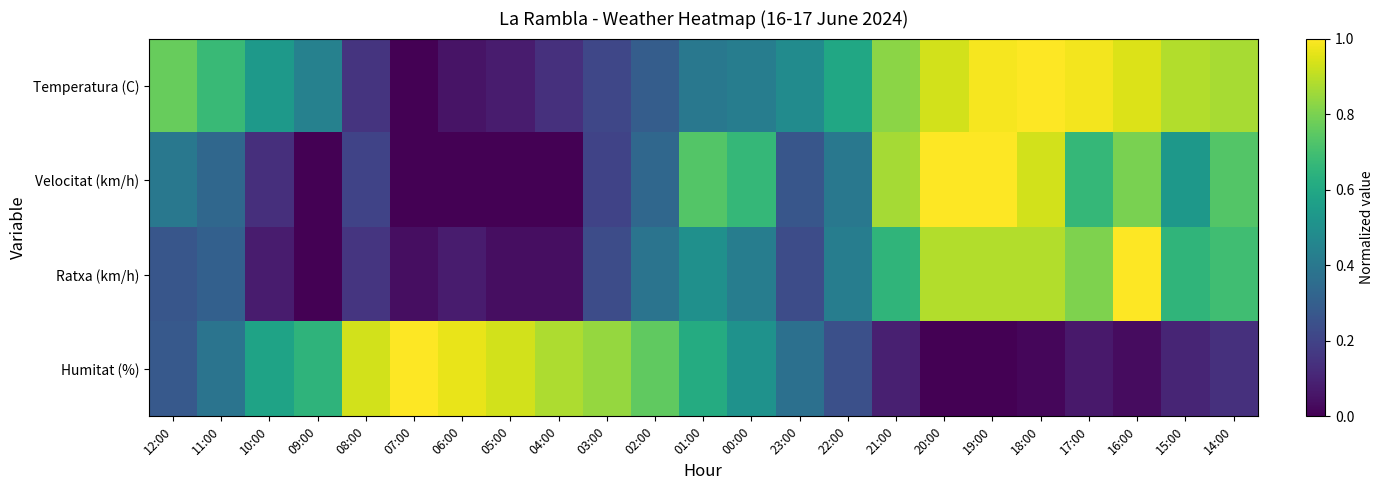

How many categories are shown in the chart?

23